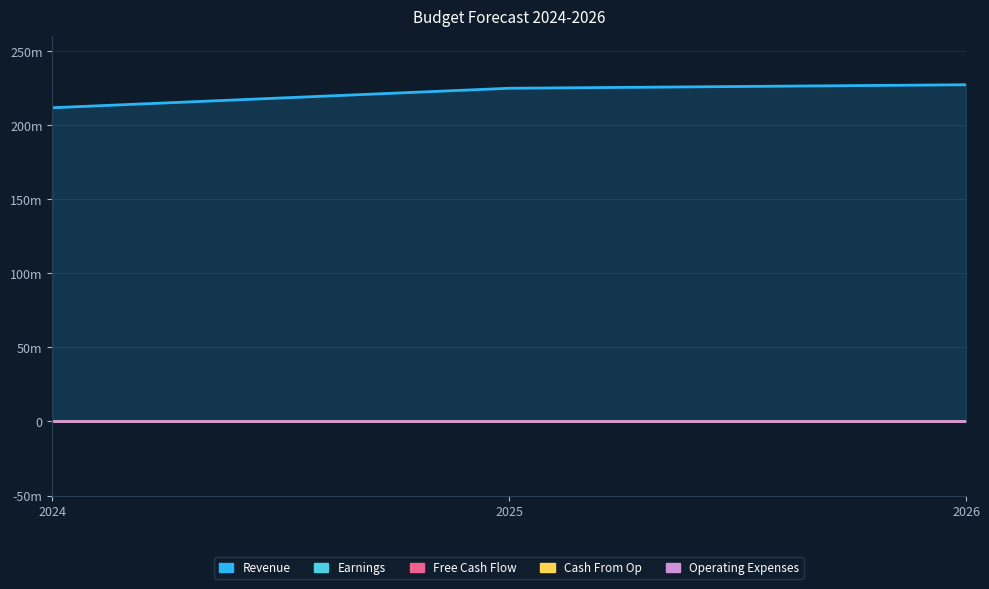

Between 2024 and 2026, which series saw the biggest shift?

Revenue